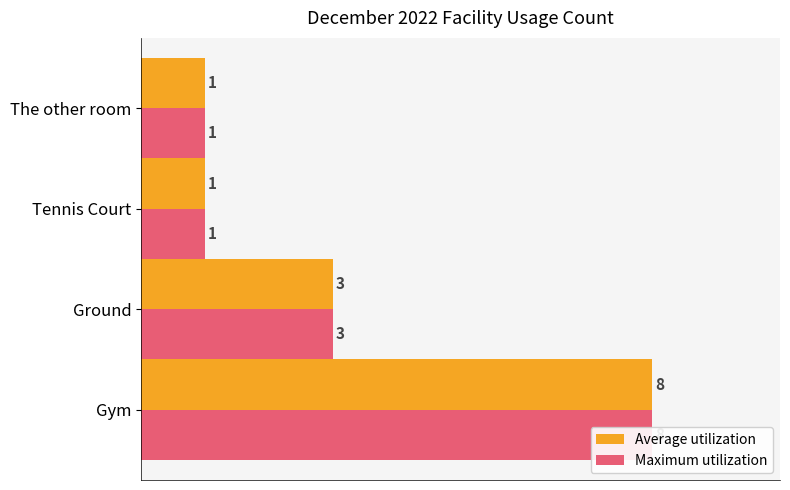

Reading left to right, list all the values displayed in this chart.

Average utilization: 8	3	1	1
Maximum utilization: 8	3	1	1